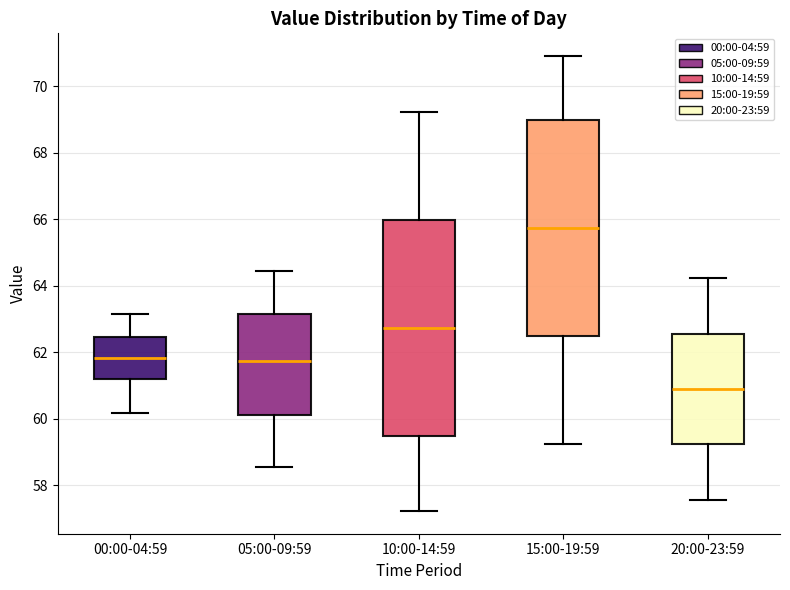

Reading left to right, read every box against the y-axis: the position of its median line, the range the box covers, and the ends of its whiskers. The values are not printed on the chart, so give them approximately, as read against the axis.

00:00-04:59: median 61.8, box 61.2 to 62.4, whiskers 60.2 to 63.2
05:00-09:59: median 61.8, box 60.2 to 63.2, whiskers 58.6 to 64.4
10:00-14:59: median 62.8, box 59.4 to 66.0, whiskers 57.2 to 69.2
15:00-19:59: median 65.8, box 62.4 to 69.0, whiskers 59.2 to 71.0
20:00-23:59: median 61.0, box 59.2 to 62.6, whiskers 57.6 to 64.2